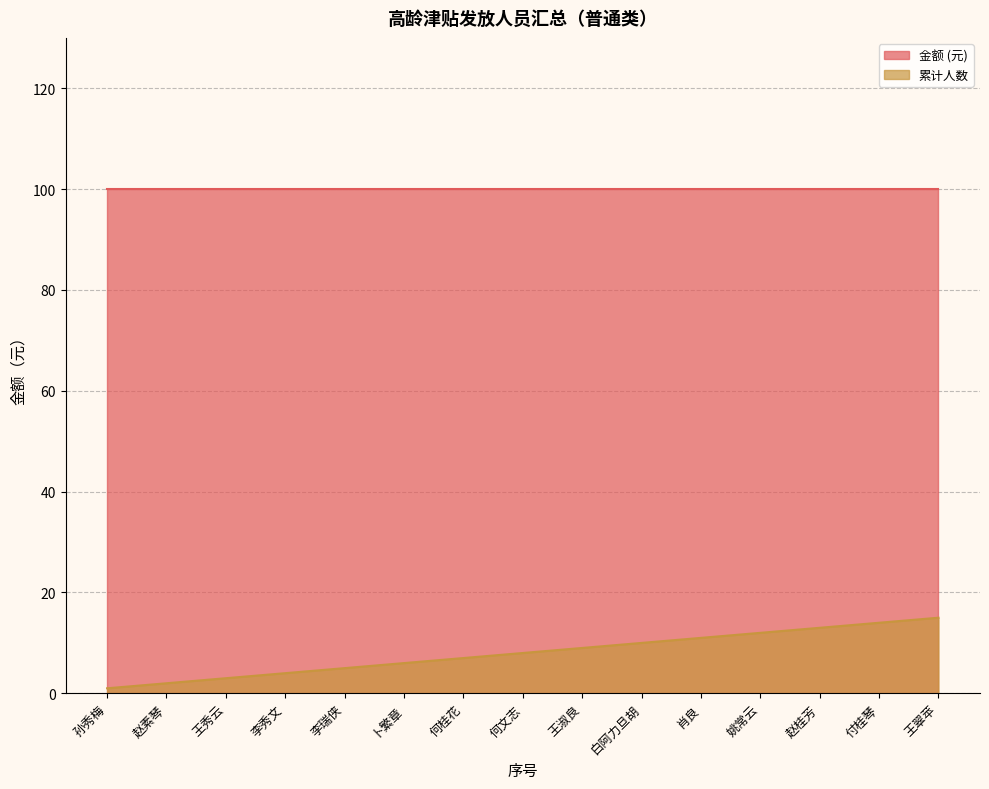

Does the chart display data point markers on the line(s)?

No